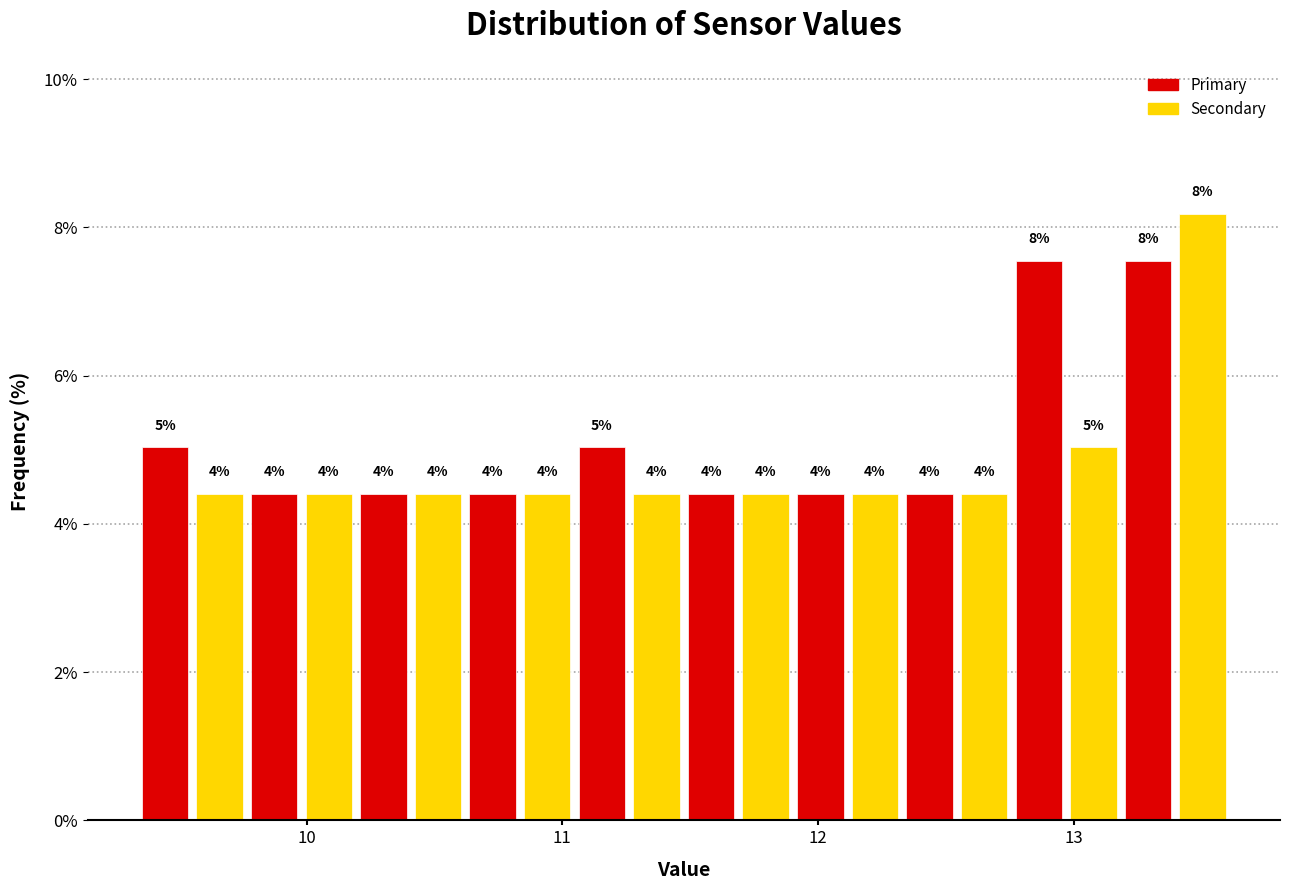

Read against the x-axis, roughly where is the centre of the tallest bar?

13.5